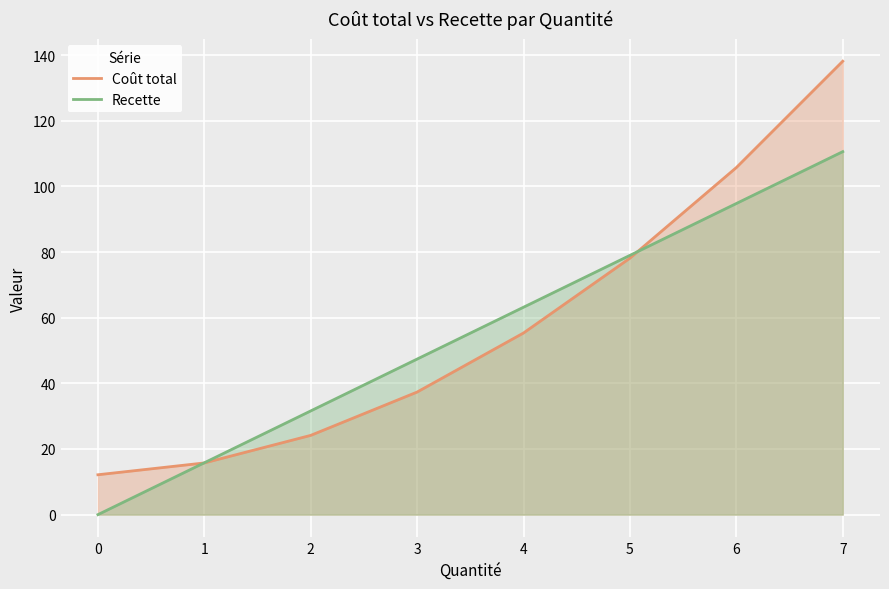

List the series in order of their peak value, lowest first.

Recette, Coût total